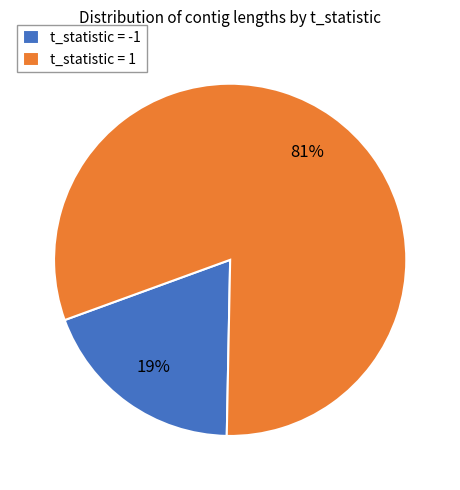

To the nearest percent, what is the average slice percentage?

50%